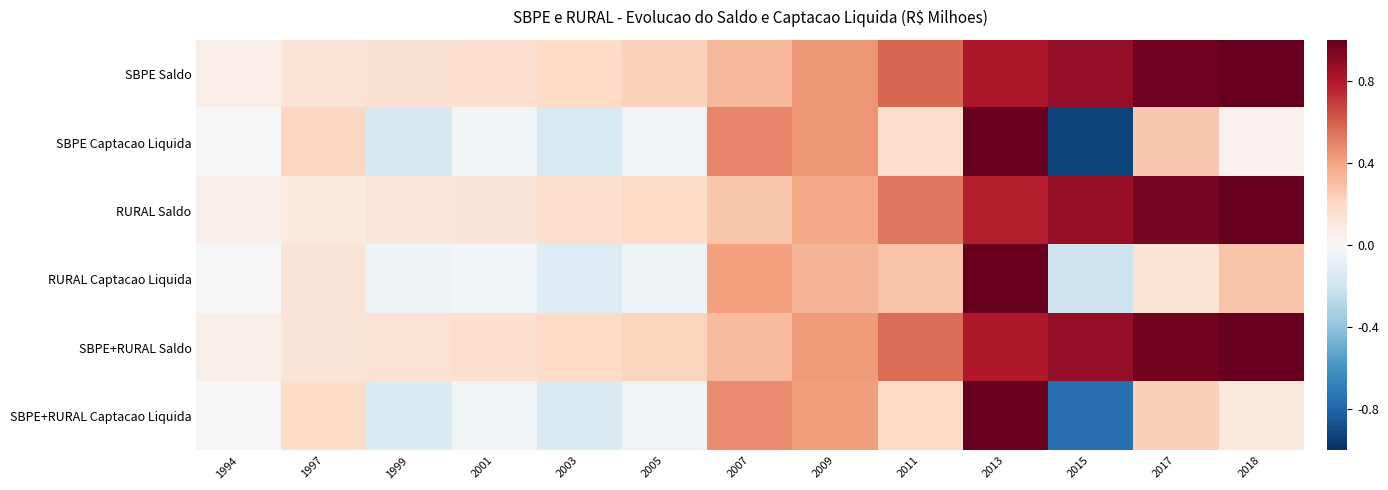

Which series changed the most between 2015 and 2017?

SBPE Captacao Liquida